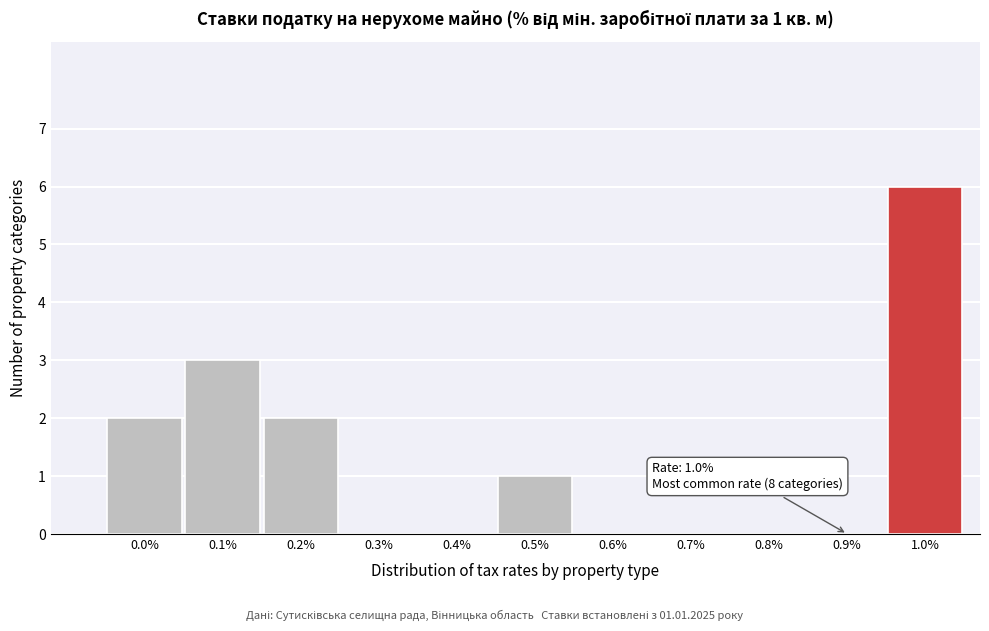

Reading left to right, list all the values displayed in this chart.

0.0%=2	0.1%=3	0.2%=2	0.3%=0	0.4%=0	0.5%=1	0.6%=0	0.7%=0	0.8%=0	0.9%=0	1.0%=6